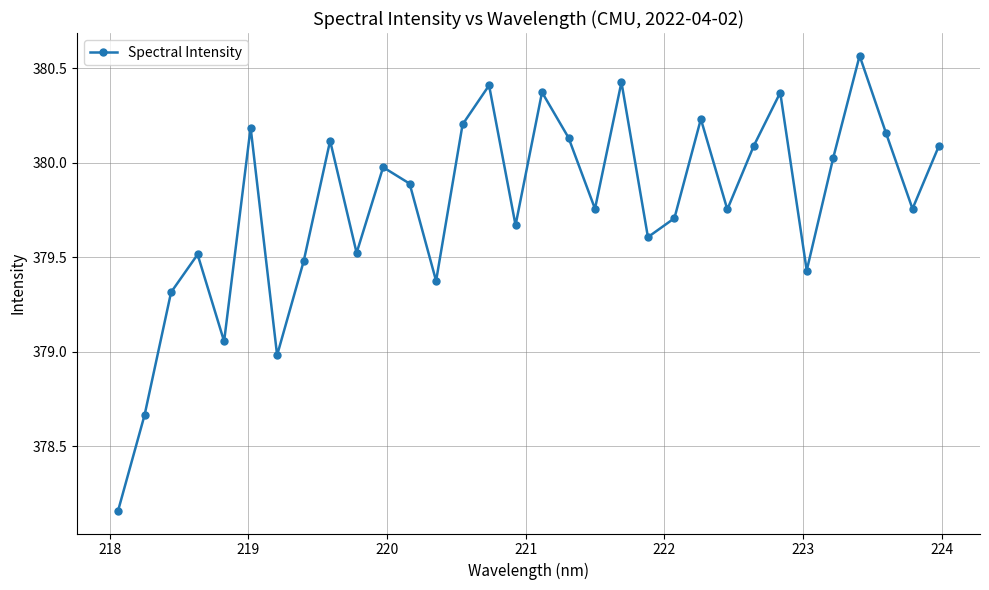

How many points are higher than both their immediate neighbors (excluding endpoints)?

10